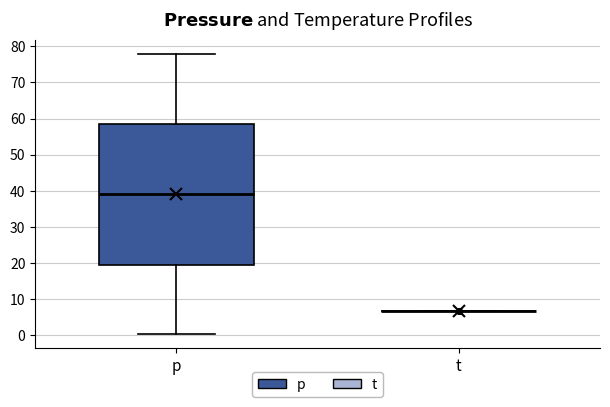

Which box is the tallest, from its lower edge to its upper edge?

p